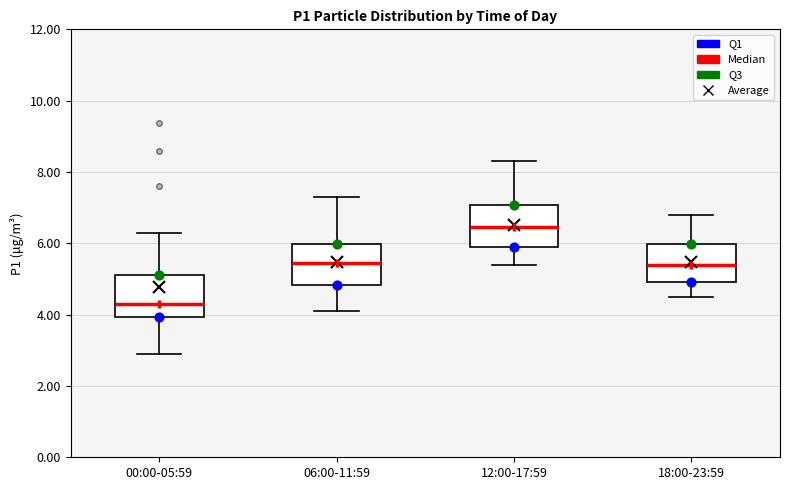

Reading left to right, transcribe this box plot: for each box, give where its median line is, the range the box spans, and where its two whiskers end, as read against the y-axis. The values are not printed on the chart, so give them approximately, as read against the axis.

00:00-05:59: median 4.4, box 4.0 to 5.2, whiskers 3.0 to 6.4
06:00-11:59: median 5.4, box 4.8 to 6.0, whiskers 4.2 to 7.4
12:00-17:59: median 6.4, box 6.0 to 7.0, whiskers 5.4 to 8.4
18:00-23:59: median 5.4, box 5.0 to 6.0, whiskers 4.6 to 6.8